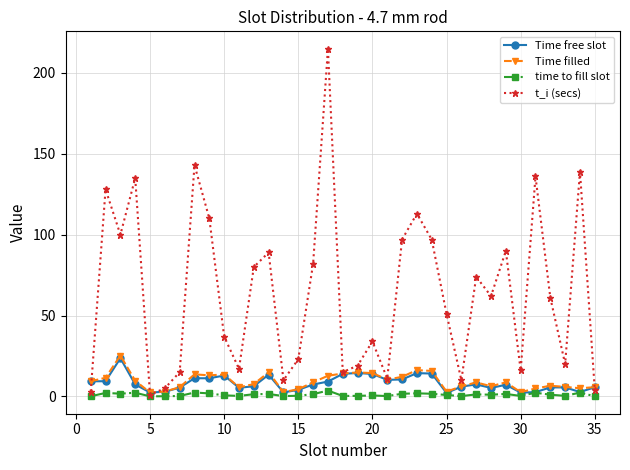

In Time filled, how many points are higher than both neighbors (excluding endpoints)?

9